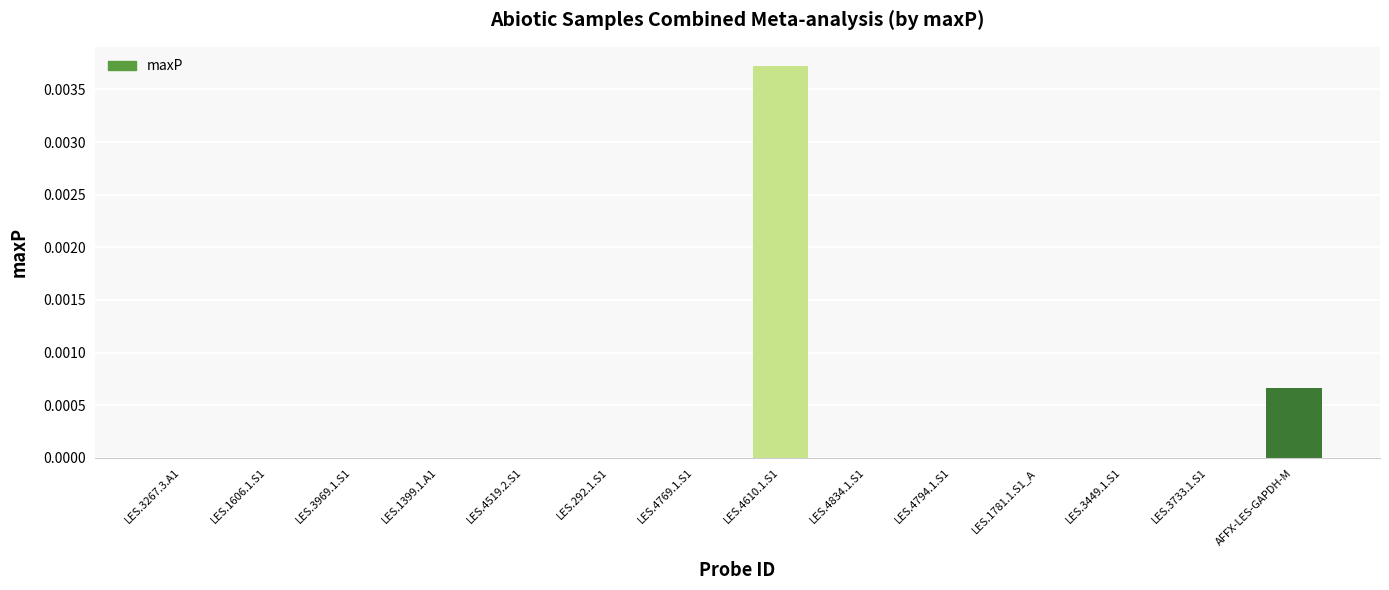

True or false: the data shows 0.0 at LES.292.1.S1.

True